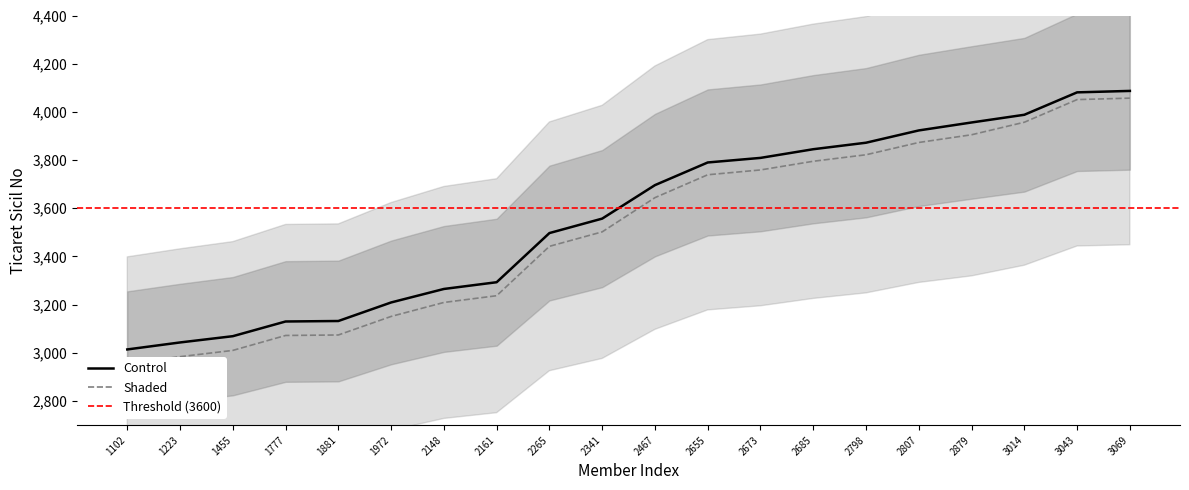

What is the difference between the Control values at 2655 and 2879?

166